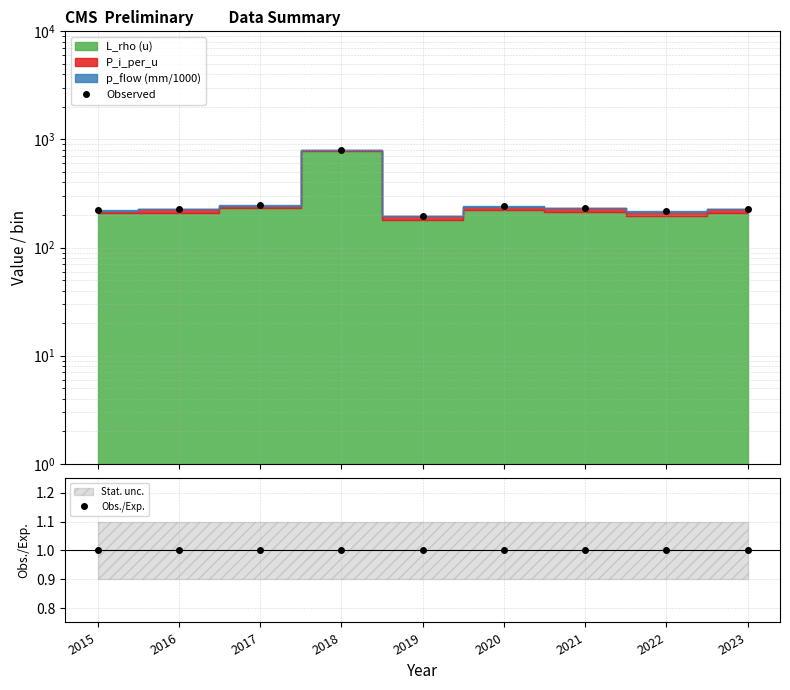

Reading left to right, what are all the values shown in this chart?

Observed: 2015=222.1	2016=229.0	2017=248.2	2018=807.4	2019=197.2	2020=242.4	2021=233.4	2022=217.2	2023=229.7
Obs./Exp.: 2015=1.0	2016=1.0	2017=1.0	2018=1.0	2019=1.0	2020=1.0	2021=1.0	2022=1.0	2023=1.0